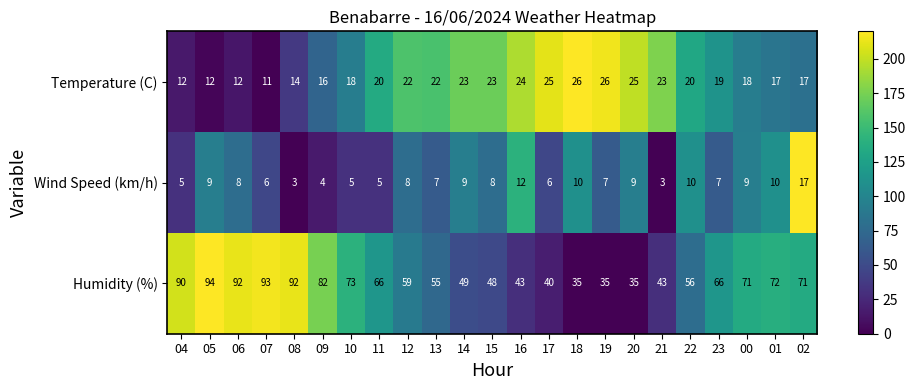

Which series has the largest total across all categories?

Humidity (%)